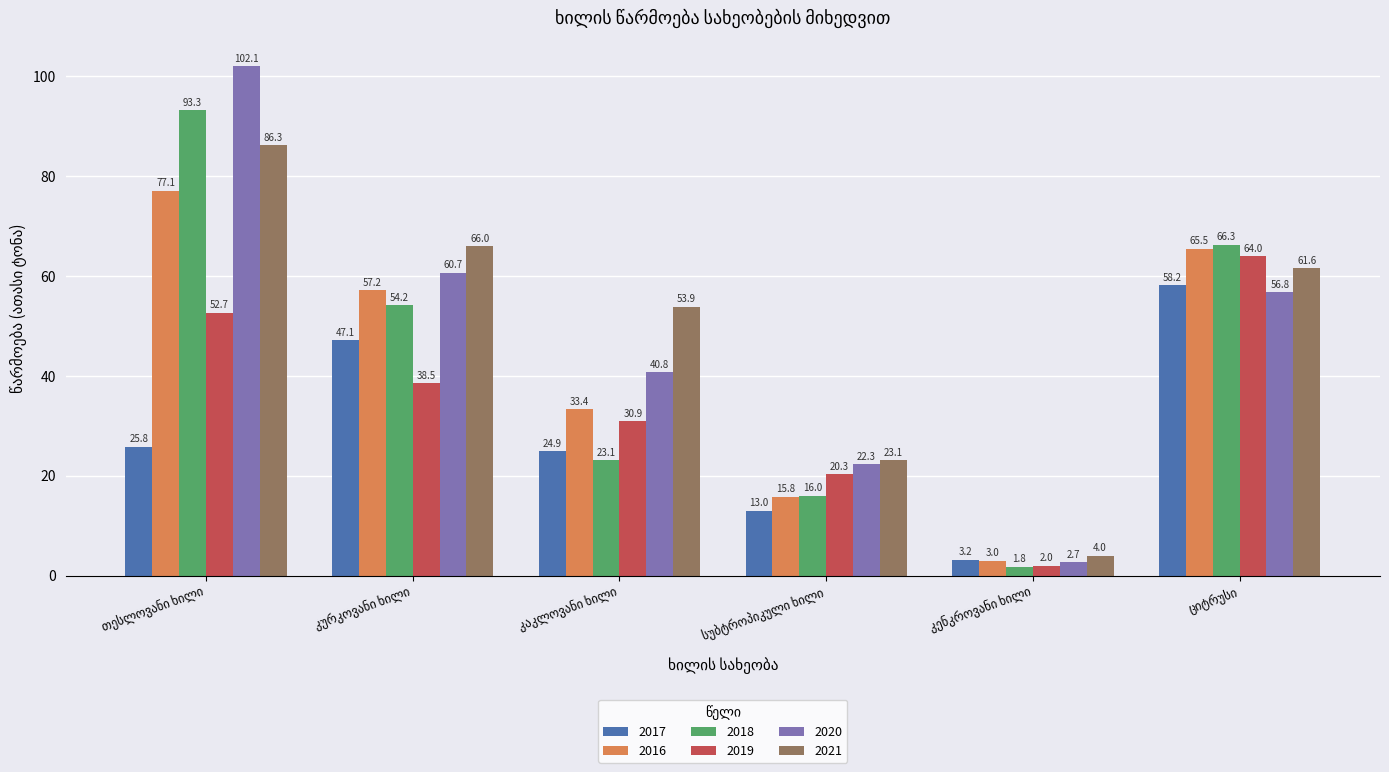

Which series has the widest spread of values?

2020